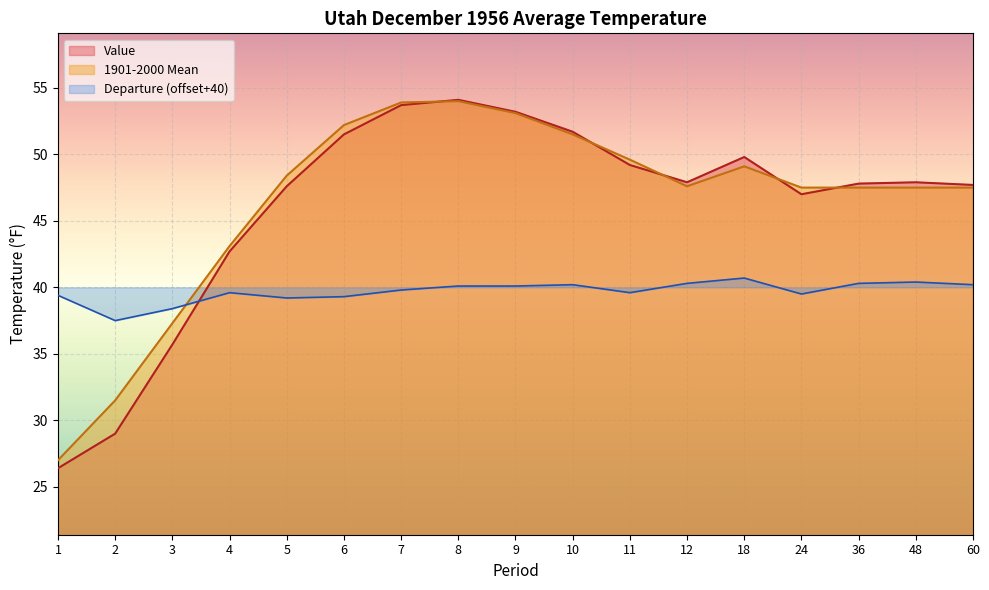

The value of Departure at 18 is 40.7. True or false?

True